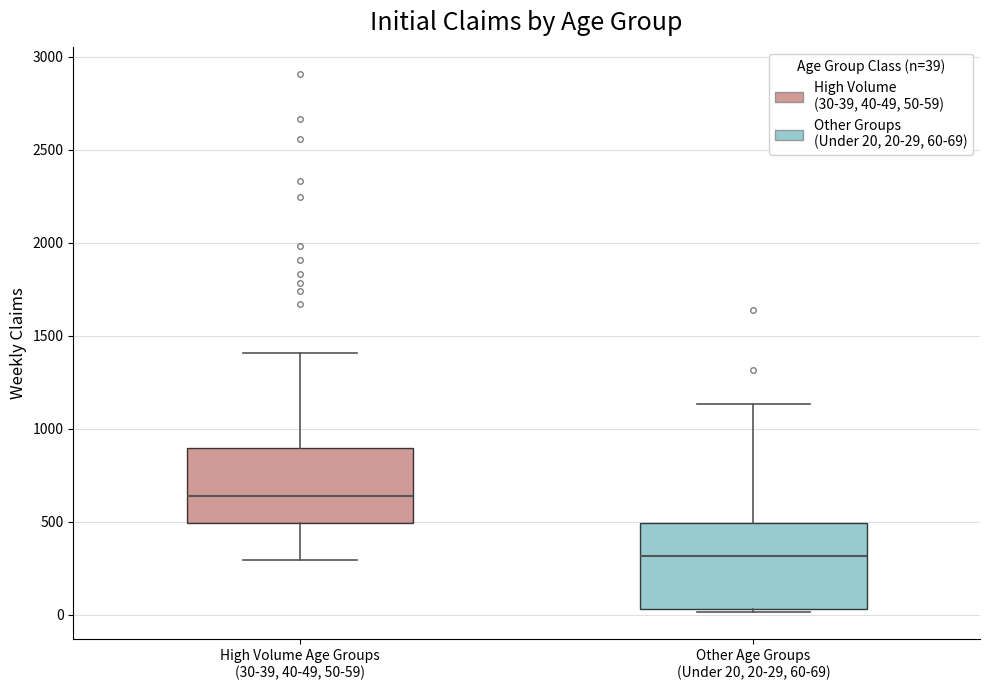

Comparing the boxes themselves (not the whiskers), which one is the tallest?

Other Age Groups (Under 20, 20-29, 60-69)